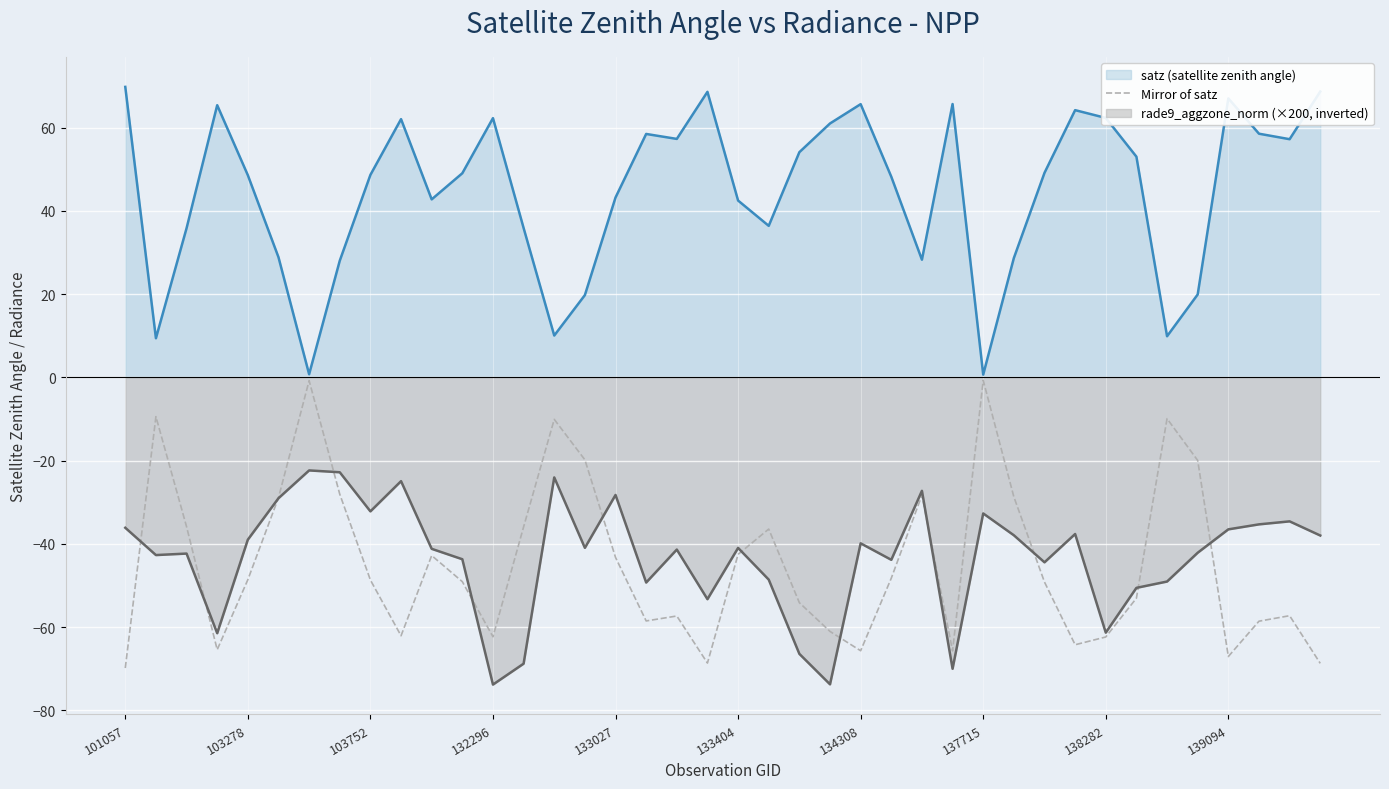

What is the smallest value displayed?

-73.8